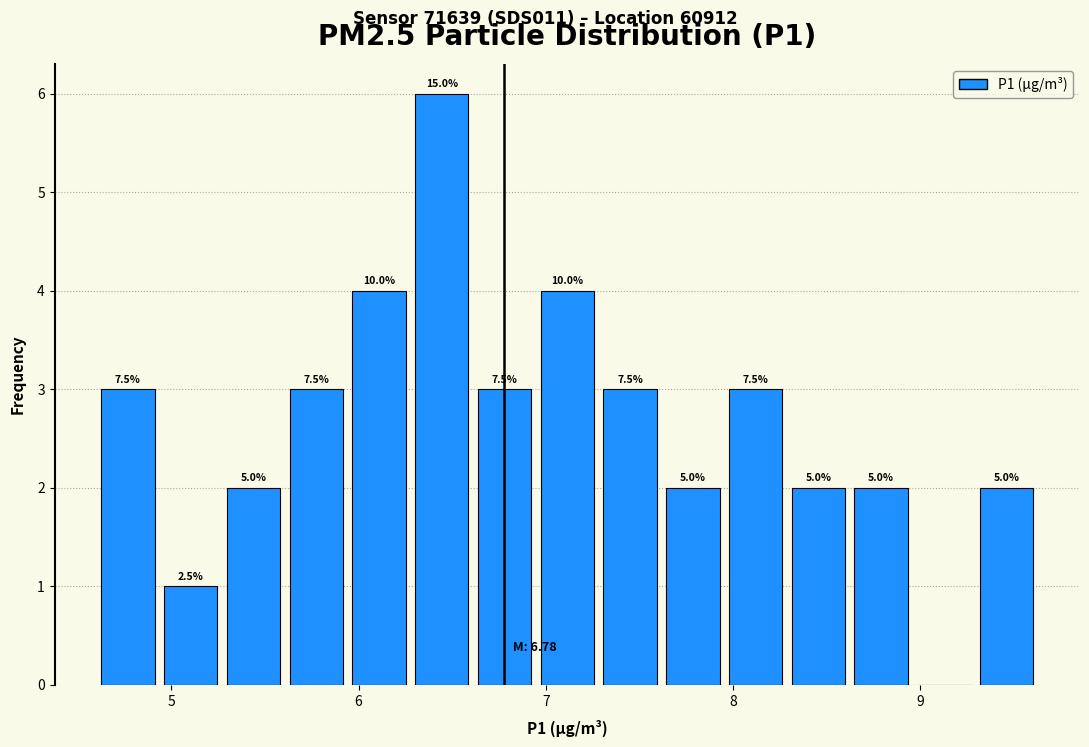

Read against the x-axis, roughly where is the centre of the tallest bar?

6.4